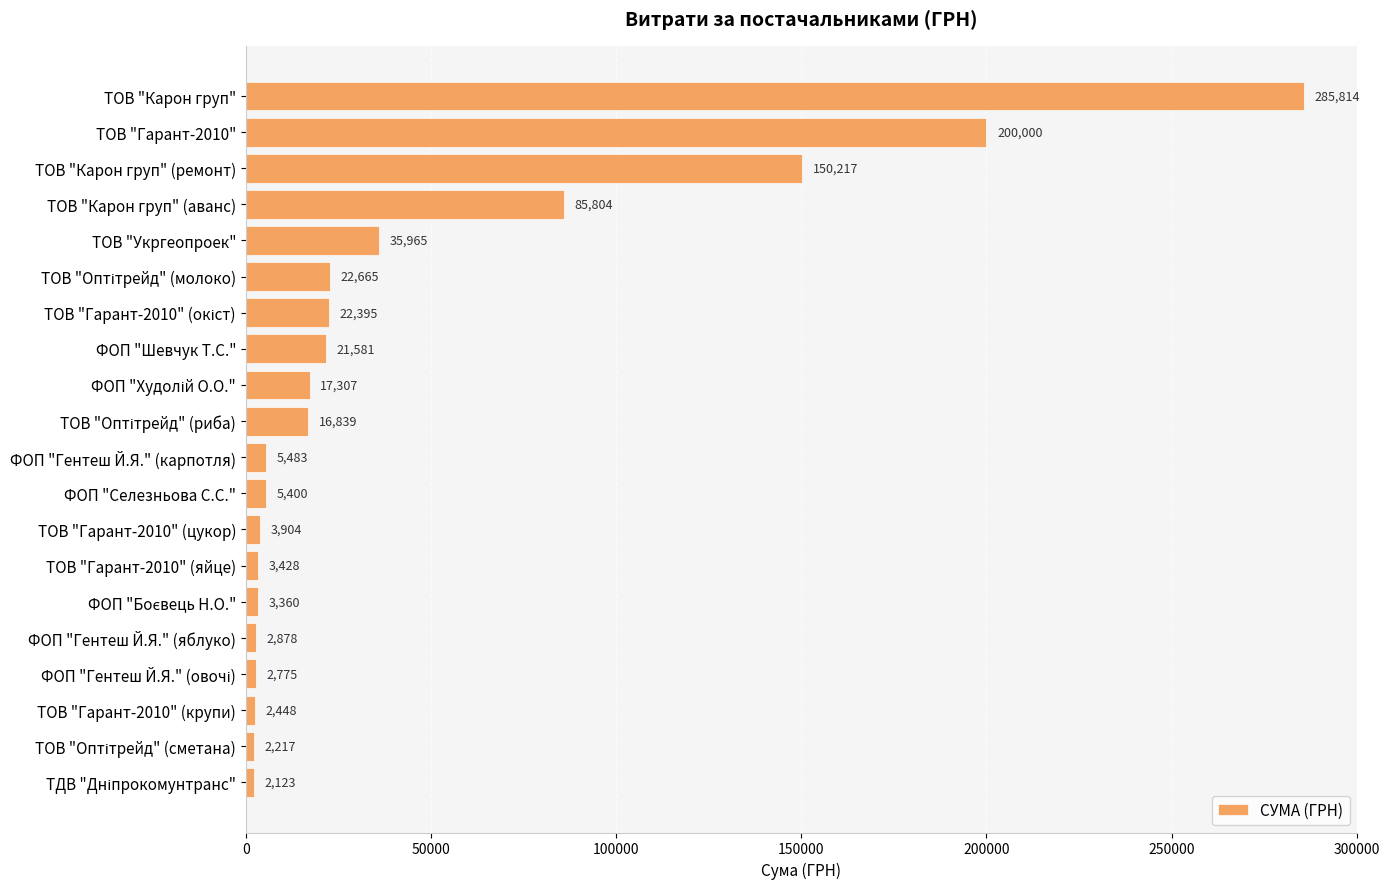

What is the label of the 11th bar from the top?

ФОП "Гентеш Й.Я." (карпотля)